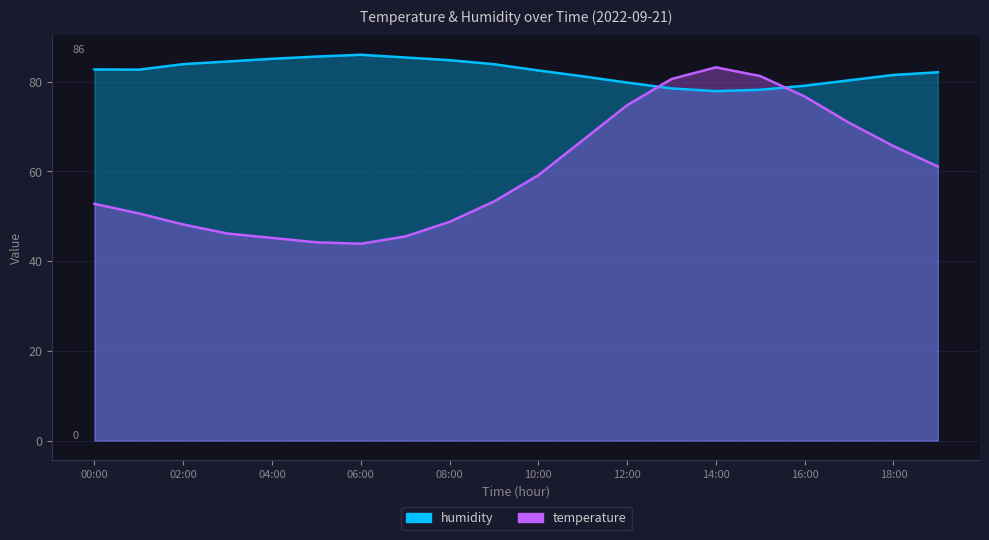

What is the smallest value displayed?

43.9